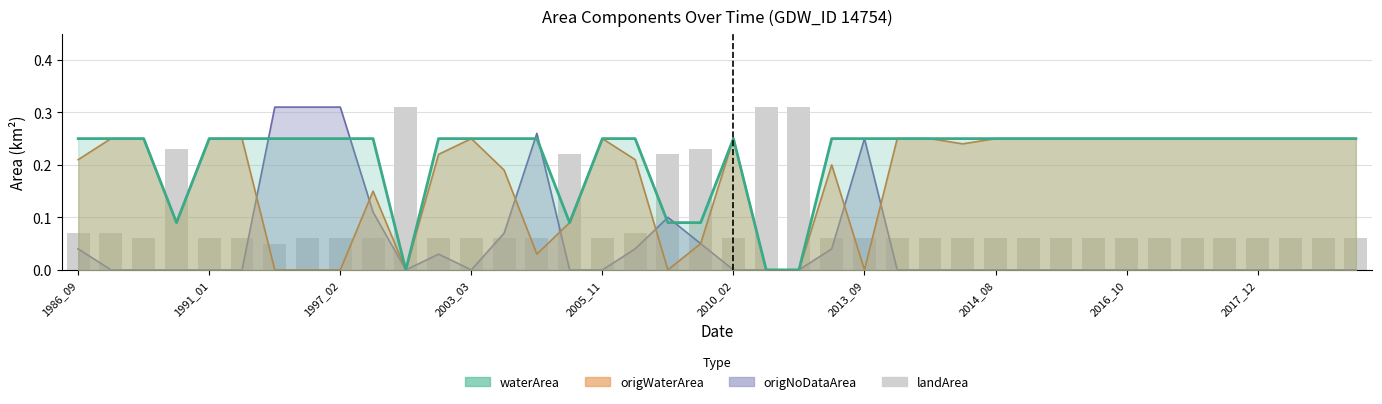

What is the difference between the values at 2003_03 and 32?

0.2